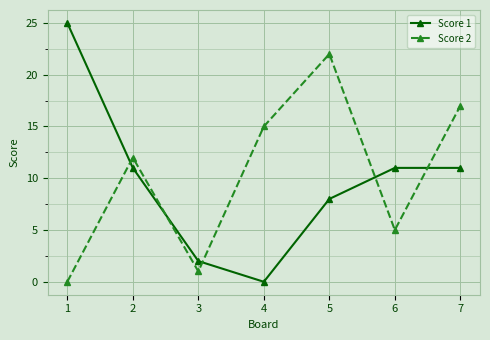

Which series has the largest range (max minus min)?

Score 1